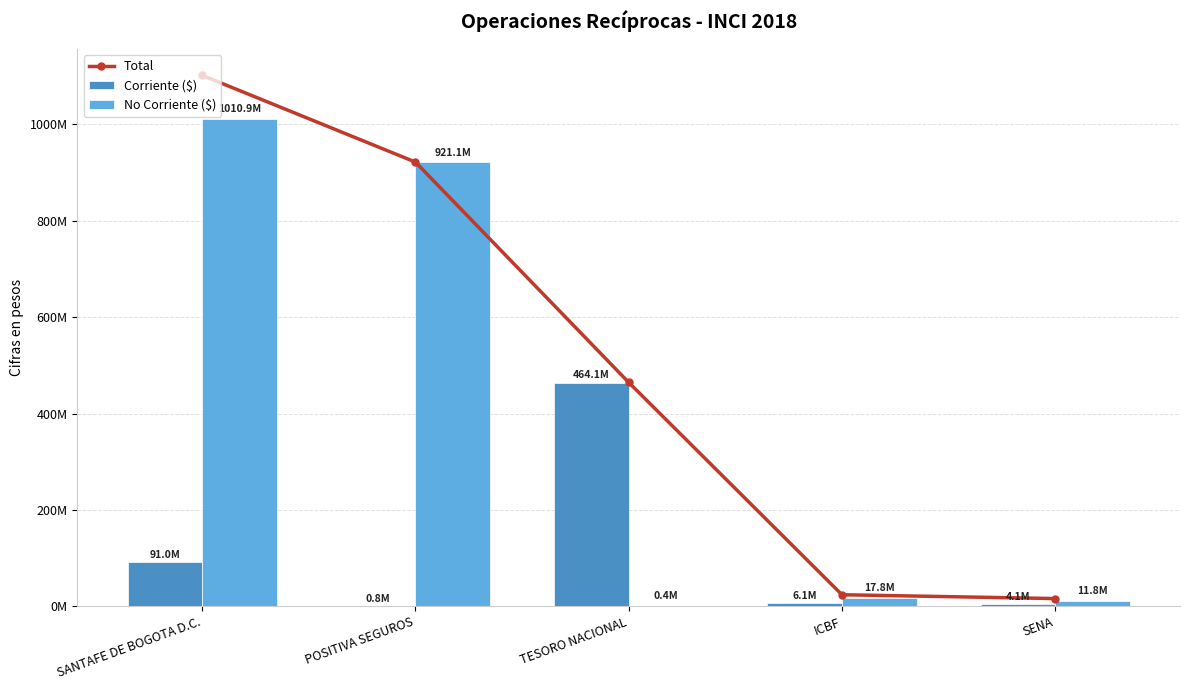

Which series changed the most between POSITIVA SEGUROS and ICBF?

No Corriente ($)